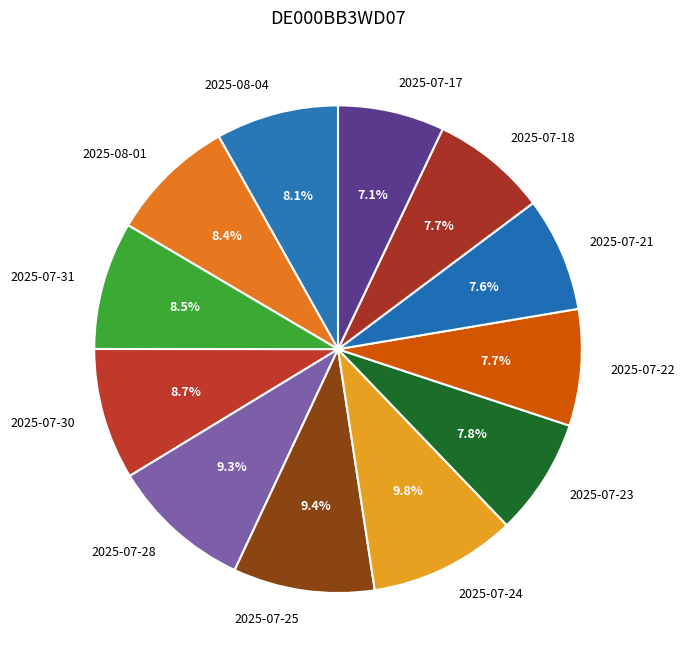

To the nearest percent, what portion does 2025-07-17 represent?

7%